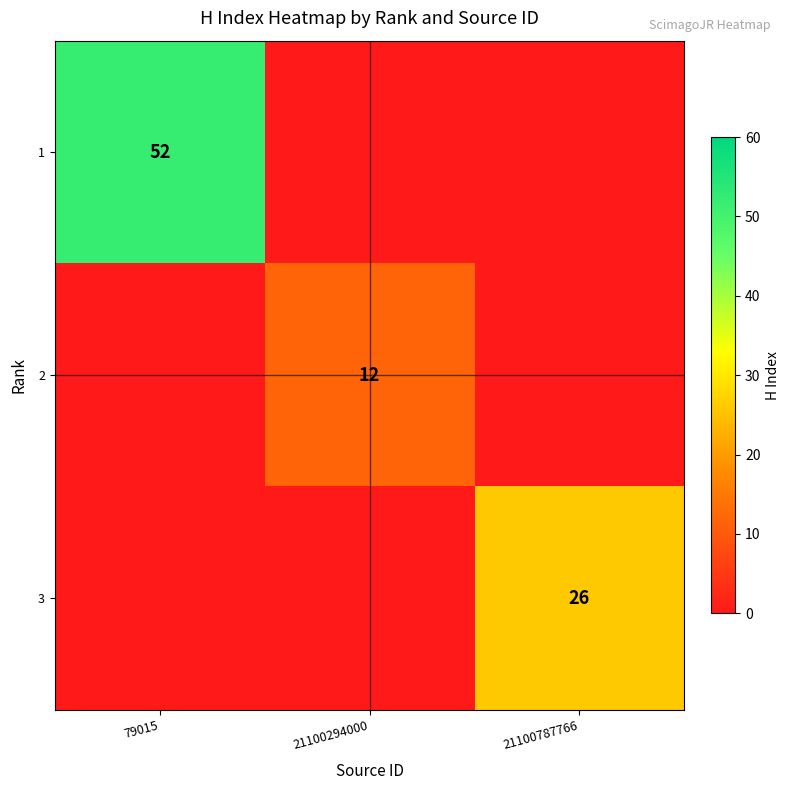

What is the greatest value displayed?

52